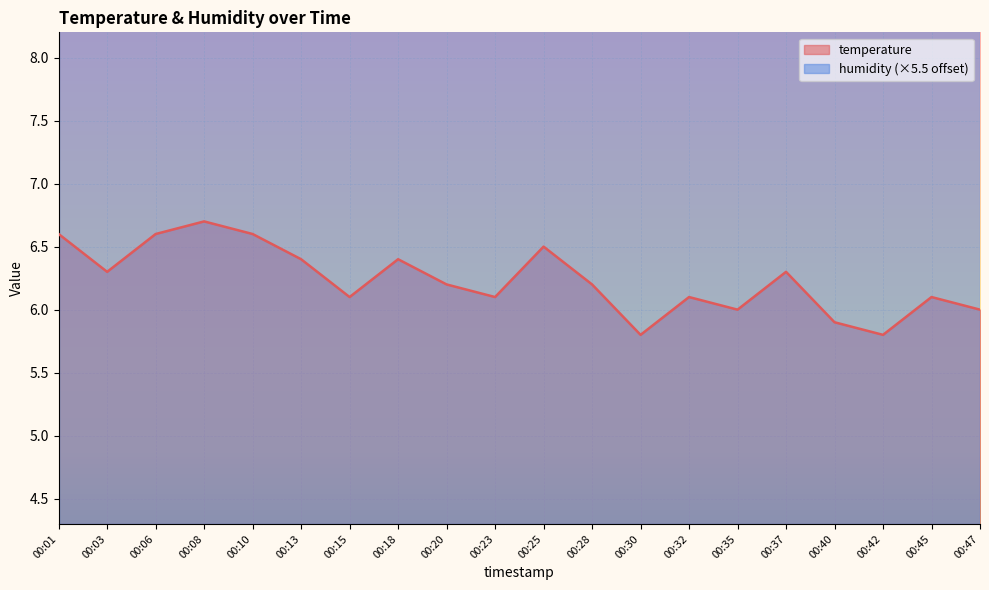

What is the greatest value displayed?

6.7